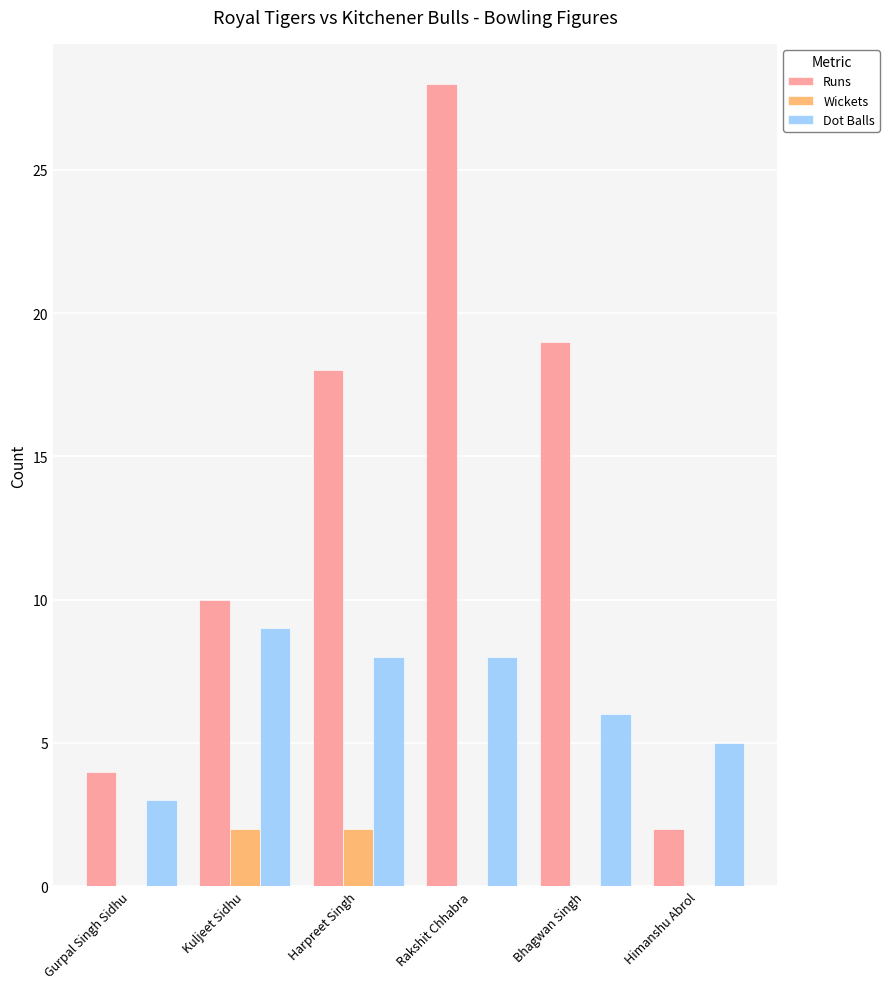

Between Gurpal Singh Sidhu and Bhagwan Singh, which series saw the biggest shift?

Runs